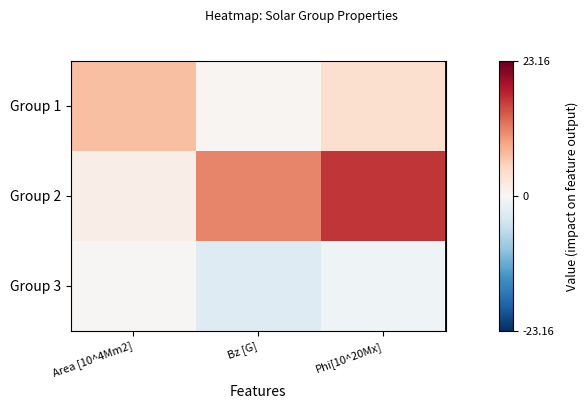

Rank the series by their average value, from lowest to highest.

Group 3, Group 1, Group 2